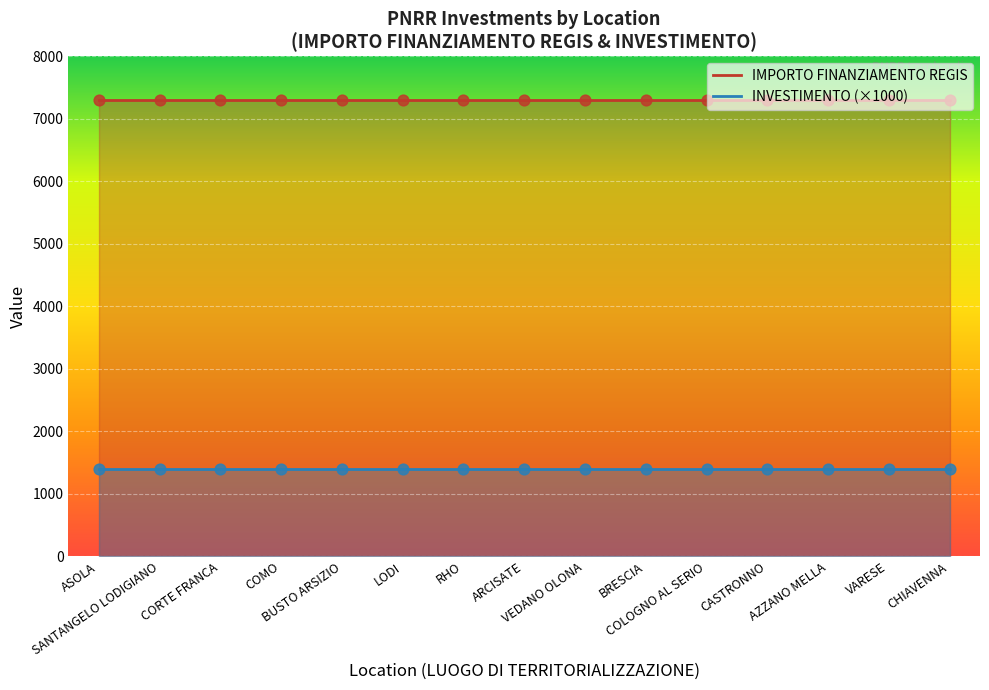

What are all the series names shown in the legend?

INVESTIMENTO, IMPORTO FINANZIAMENTO REGIS